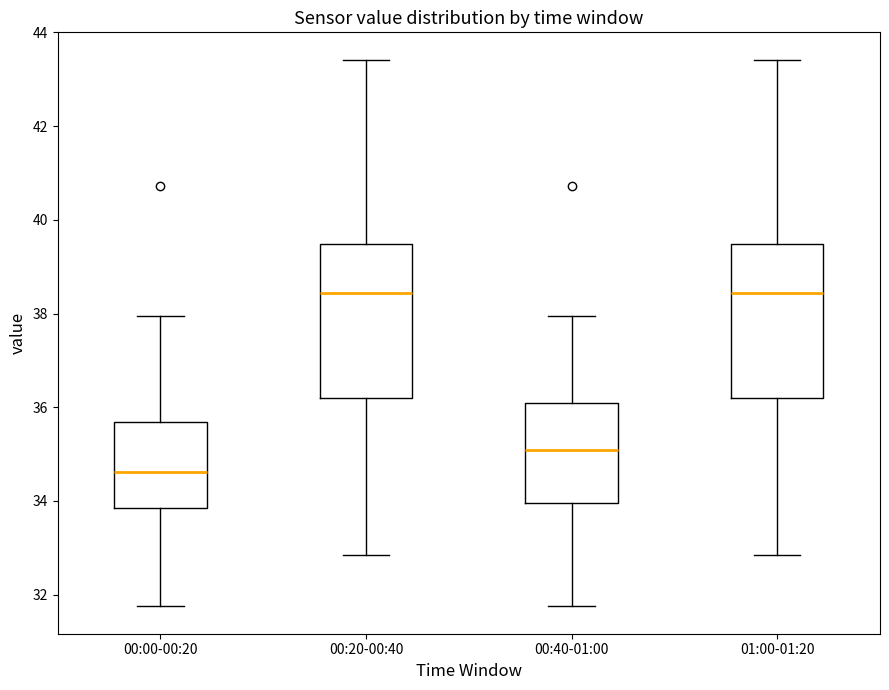

Where is the upper edge of the box for 00:40-01:00 on the y-axis? The values are not printed on the chart, so give them approximately, as read against the axis.

36.0